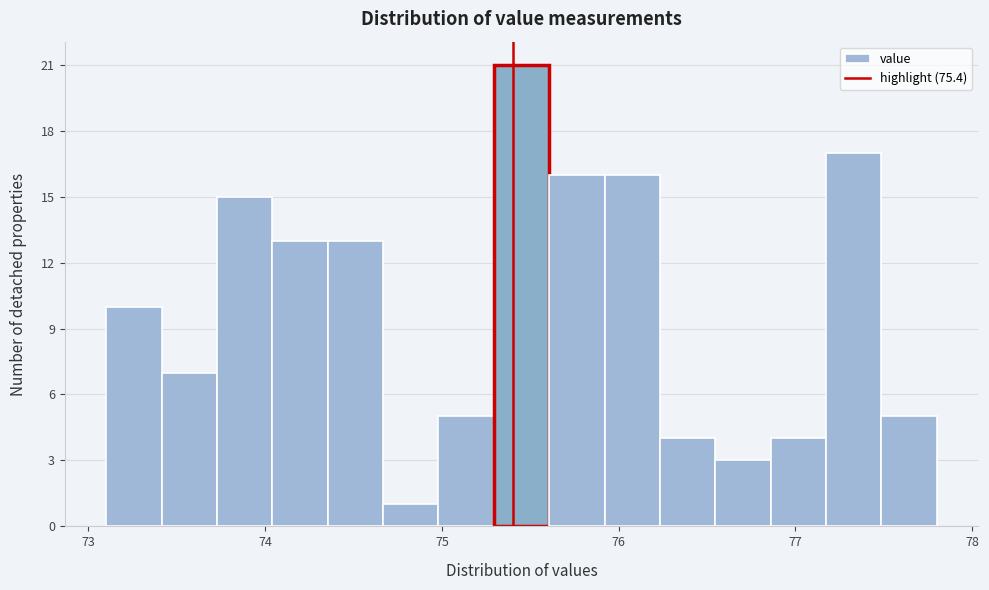

Read against the x-axis, roughly where is the centre of the tallest bar?

75.5